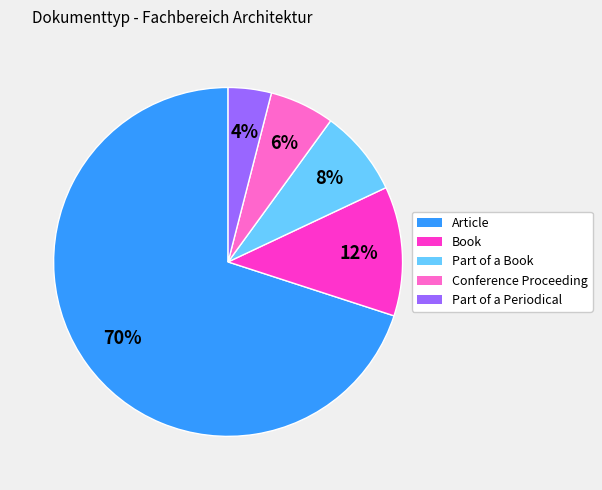

To the nearest percent, what is the difference between the largest and smallest slice percentages?

66%